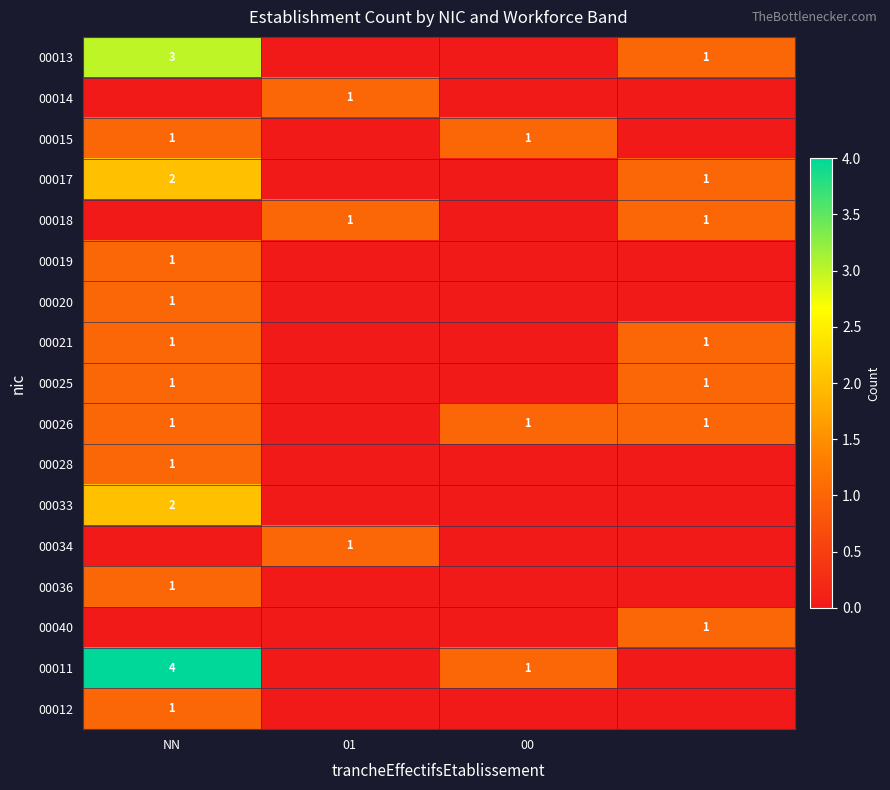

Which category has the highest value across all series?

NN